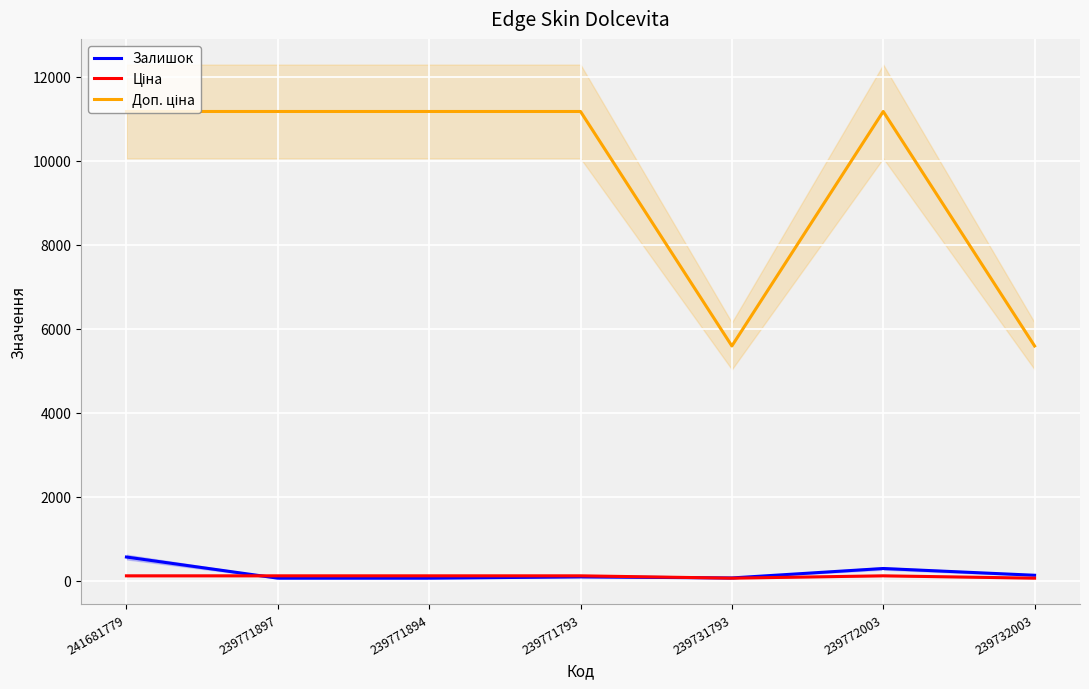

Is this an area chart (filled region under the line)?

No